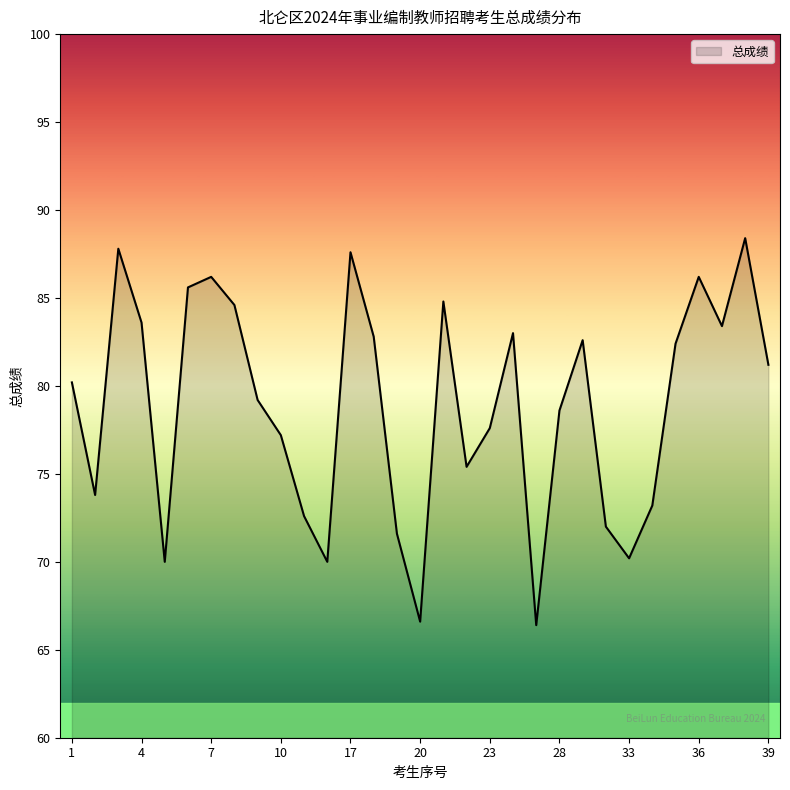

Reading left to right, transcribe all the data shown in this chart.

80.2	73.8	87.8	83.6	70.0	85.6	86.2	84.6	79.2	77.2	72.6	70.0	87.6	82.8	71.6	66.6	84.8	75.4	77.6	83.0	66.4	78.6	82.6	72.0	70.2	73.2	82.4	86.2	83.4	88.4	81.2